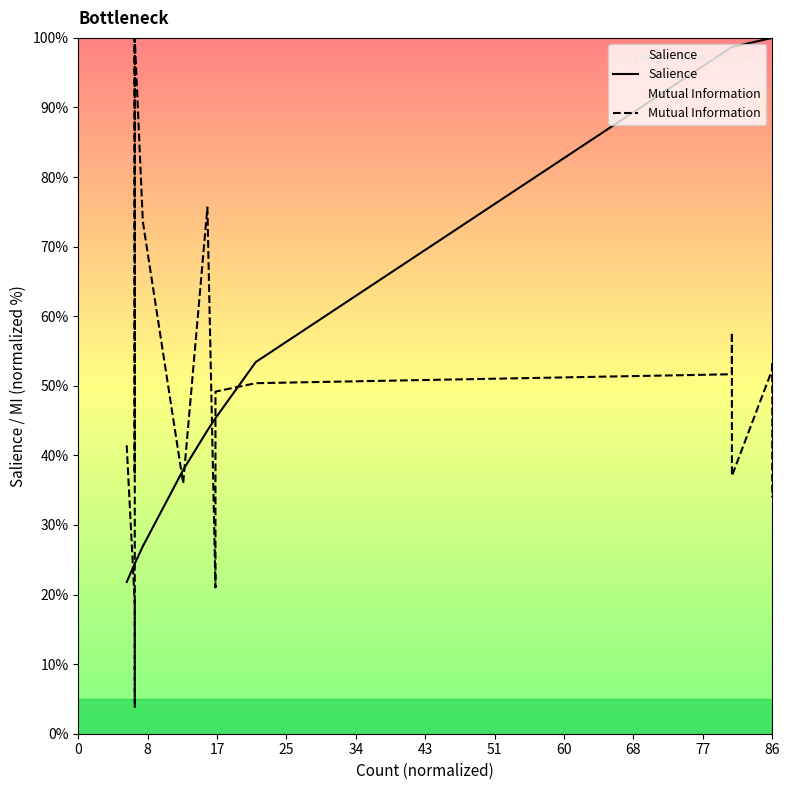

True or false: Mutual Information has more than 0 interior local peaks.

True